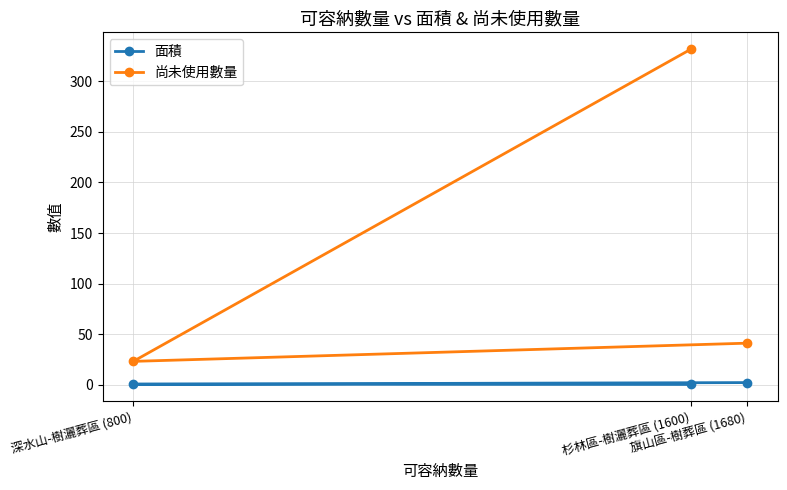

What is the average value of the 面積 series?

0.9